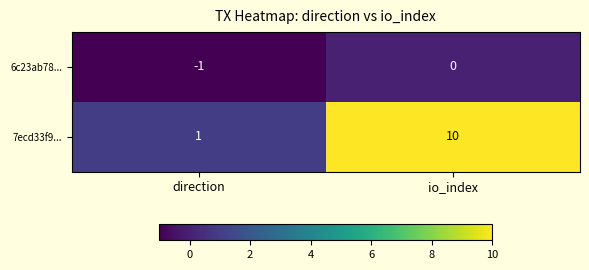

Is it true that 6c23ab78... equals -1 at direction?

True